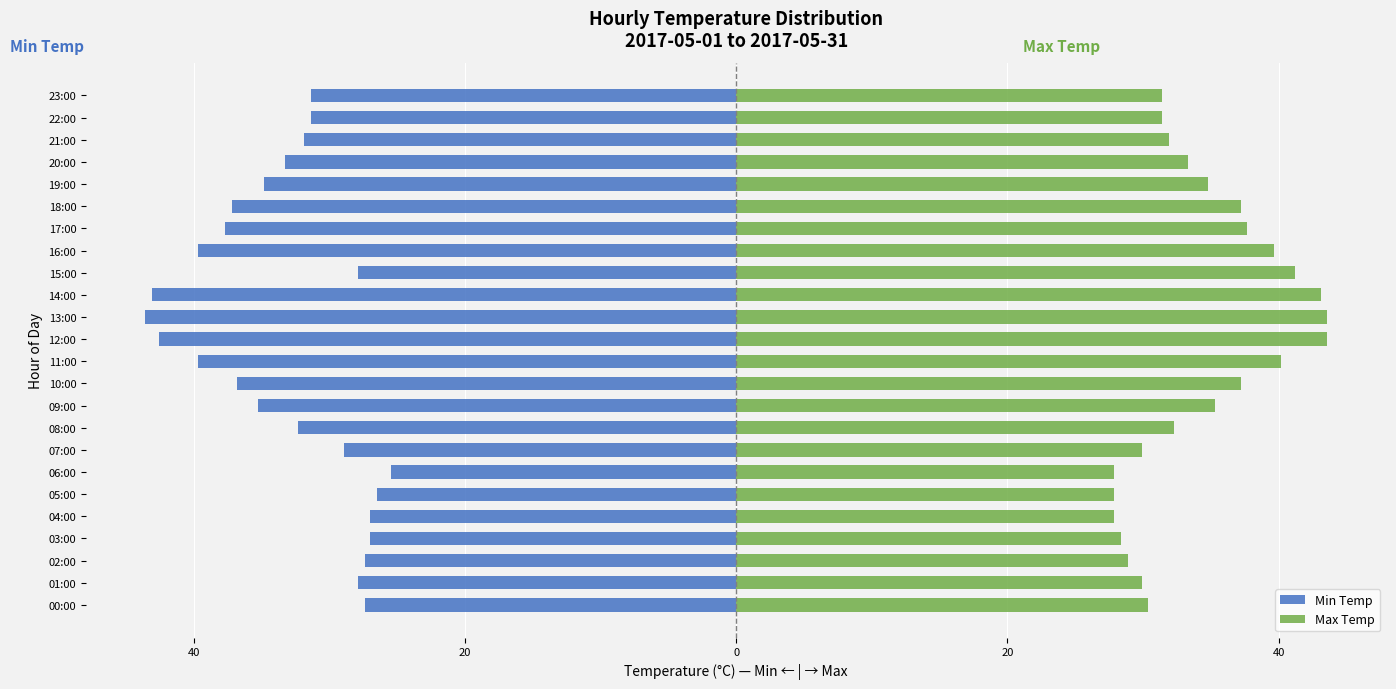

Is the value of Max Temp at 22:00 greater than the value of Min Temp at 08:00?

Yes